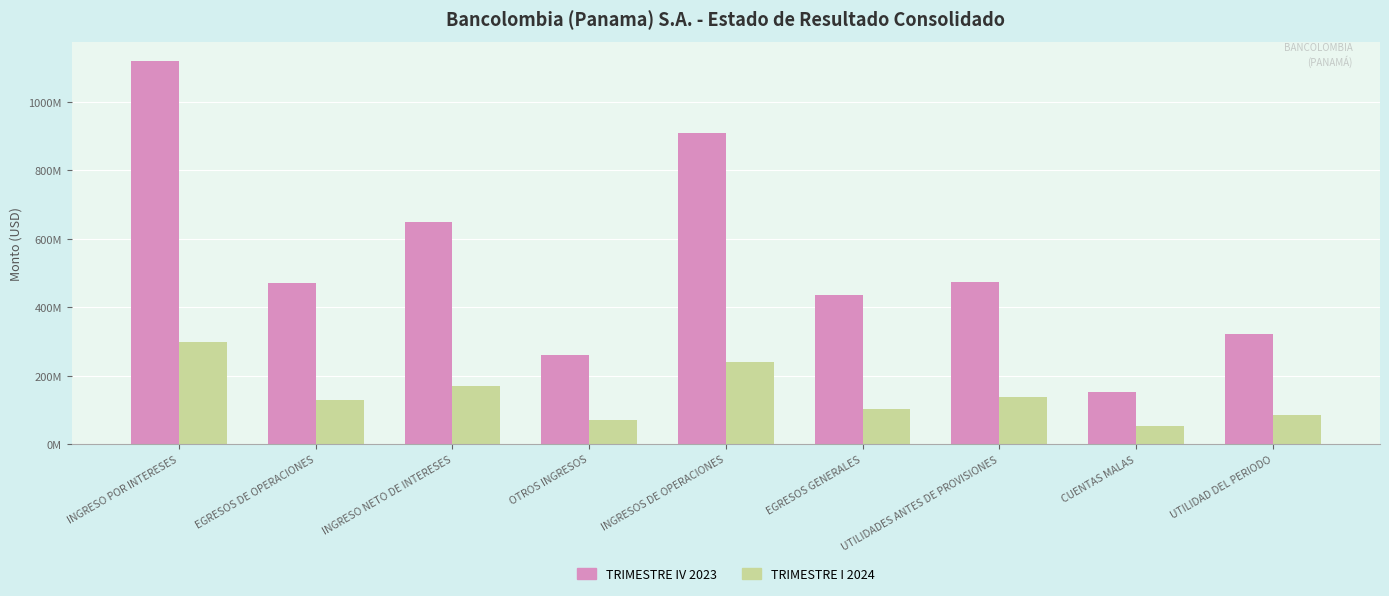

List the labels in order of TRIMESTRE I 2024 value, largest first.

INGRESO POR INTERESES, INGRESOS DE OPERACIONES, INGRESO NETO DE INTERESES, UTILIDADES ANTES DE PROVISIONES, EGRESOS DE OPERACIONES, EGRESOS GENERALES, UTILIDAD DEL PERIODO, OTROS INGRESOS, CUENTAS MALAS